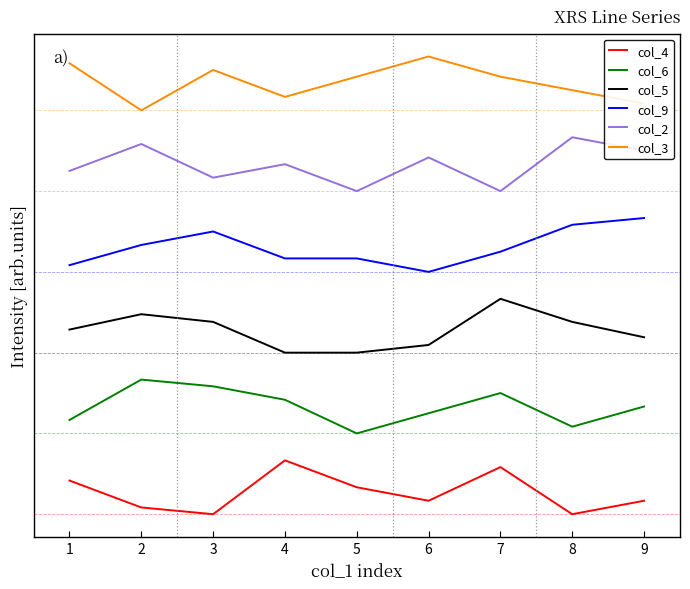

What are all the series names shown in the legend?

col_4, col_6, col_5, col_9, col_2, col_3